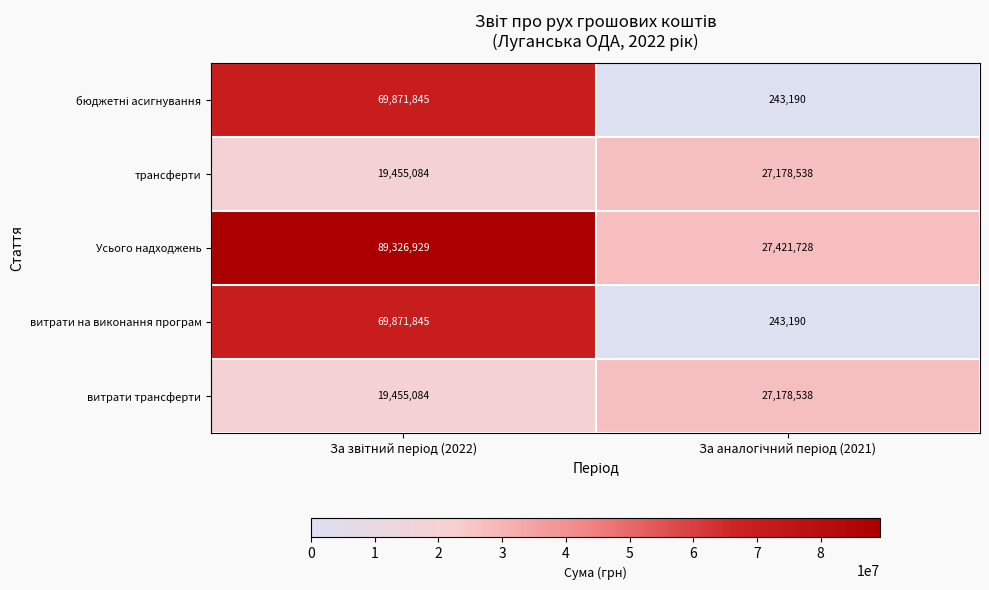

What is the maximum value shown in the chart?

89326929